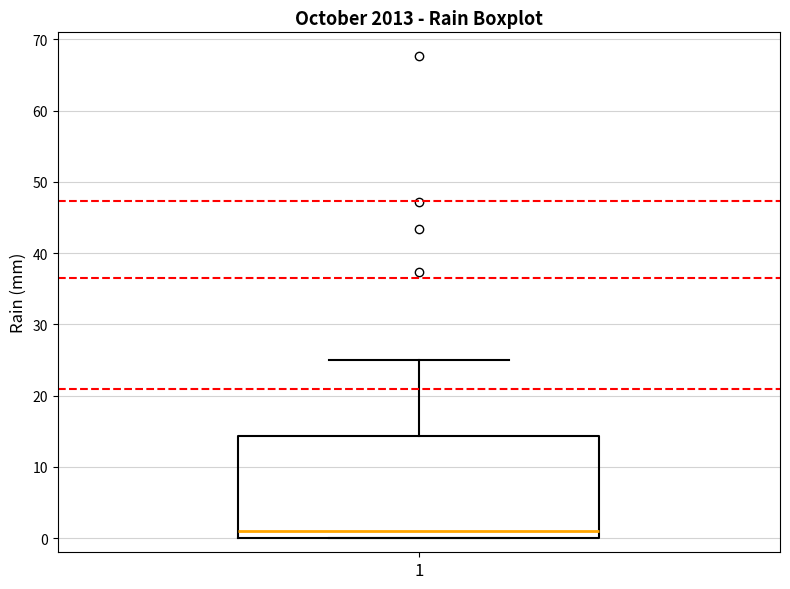

Read this box plot against the y-axis: the position of the median line, the range covered by the box, and the ends of both whiskers. The values are not printed on the chart, so give them approximately, as read against the axis.

median 1, box 0 to 14, whiskers 0 to 25